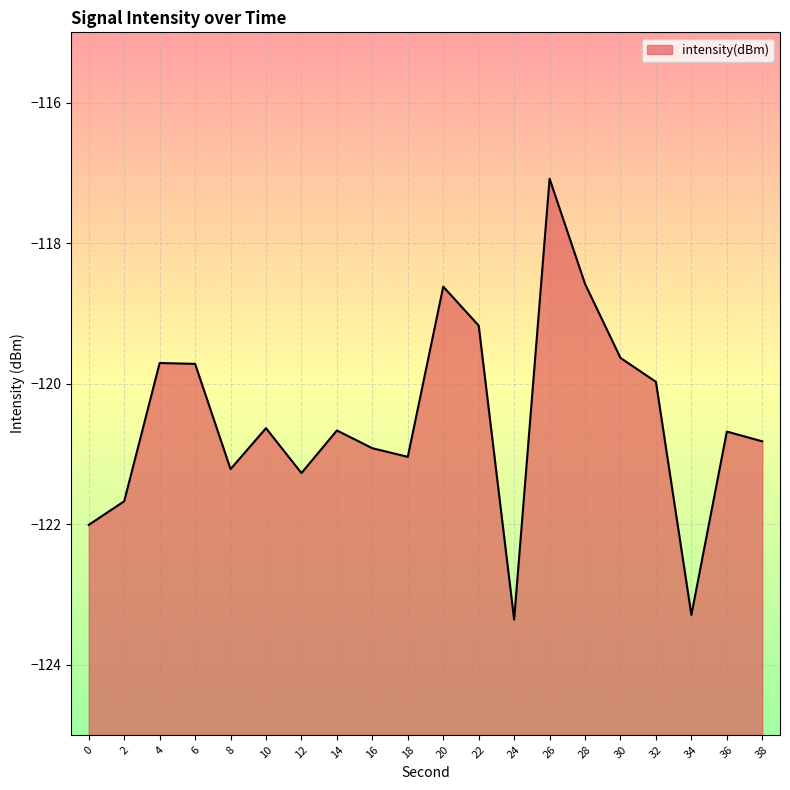

The chart shows a value of -122.0 at 0. True or false?

True